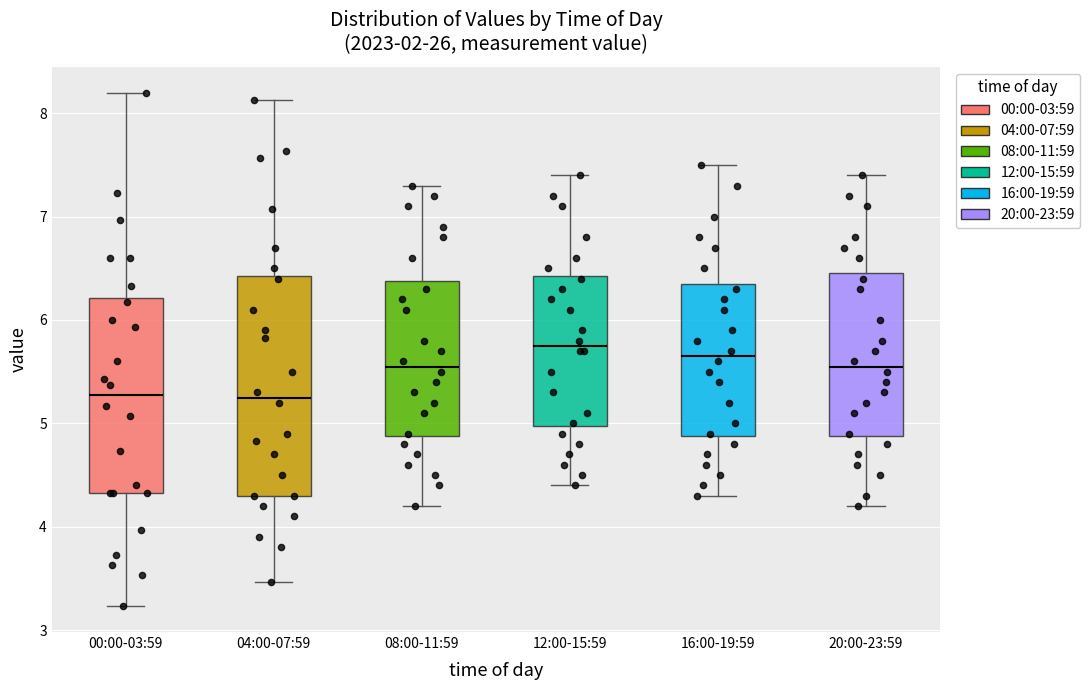

Reading left to right, transcribe this box plot: for each box, give where its median line is, the range the box spans, and where its two whiskers end, as read against the y-axis. The values are not printed on the chart, so give them approximately, as read against the axis.

00:00-03:59: median 5.3, box 4.3 to 6.2, whiskers 3.2 to 8.2
04:00-07:59: median 5.3, box 4.3 to 6.4, whiskers 3.5 to 8.1
08:00-11:59: median 5.6, box 4.9 to 6.4, whiskers 4.2 to 7.3
12:00-15:59: median 5.8, box 5.0 to 6.4, whiskers 4.4 to 7.4
16:00-19:59: median 5.7, box 4.9 to 6.4, whiskers 4.3 to 7.5
20:00-23:59: median 5.6, box 4.9 to 6.5, whiskers 4.2 to 7.4